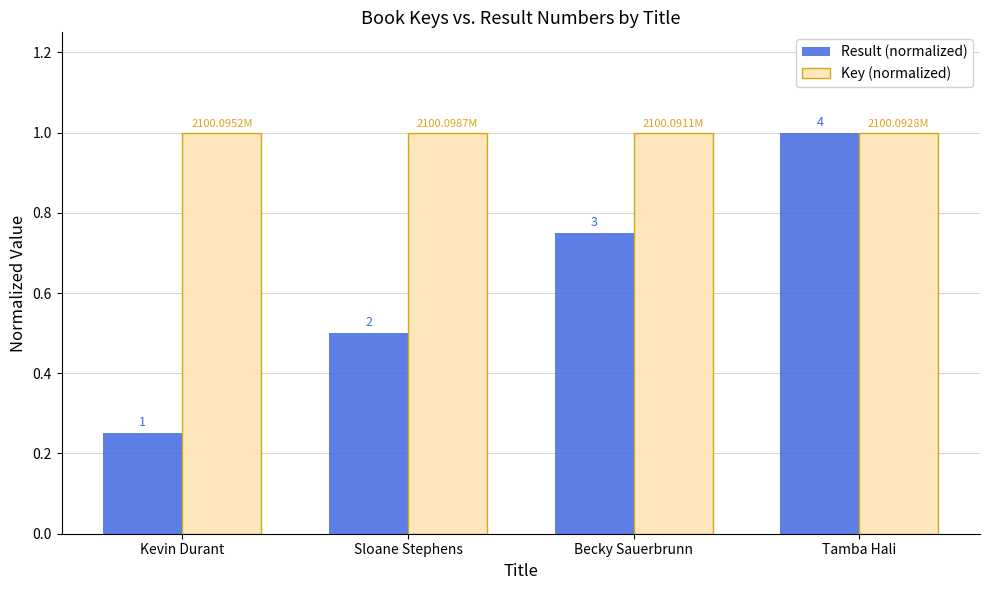

At which label does Result (normalized) reach its peak?

Tamba Hali